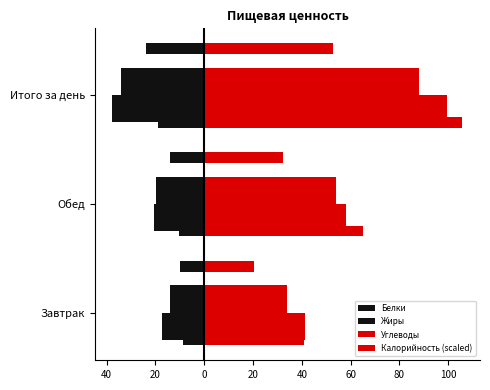

The value of Белки at Итого за день is -33.9. True or false?

True